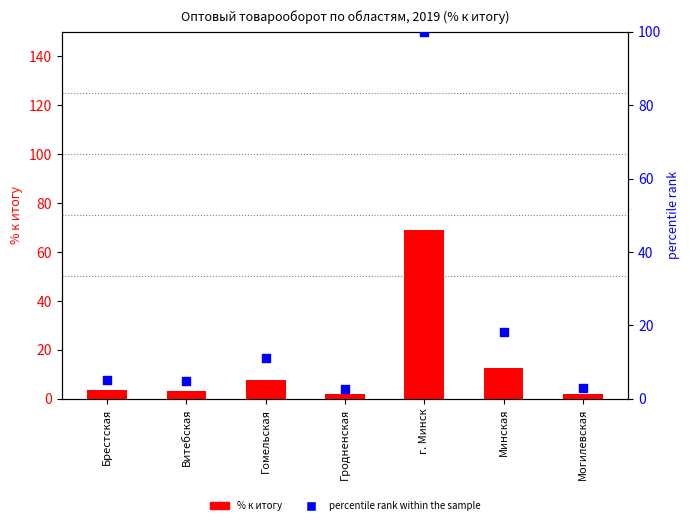

What are all the series names shown in the legend?

% к итогу, percentile rank within the sample